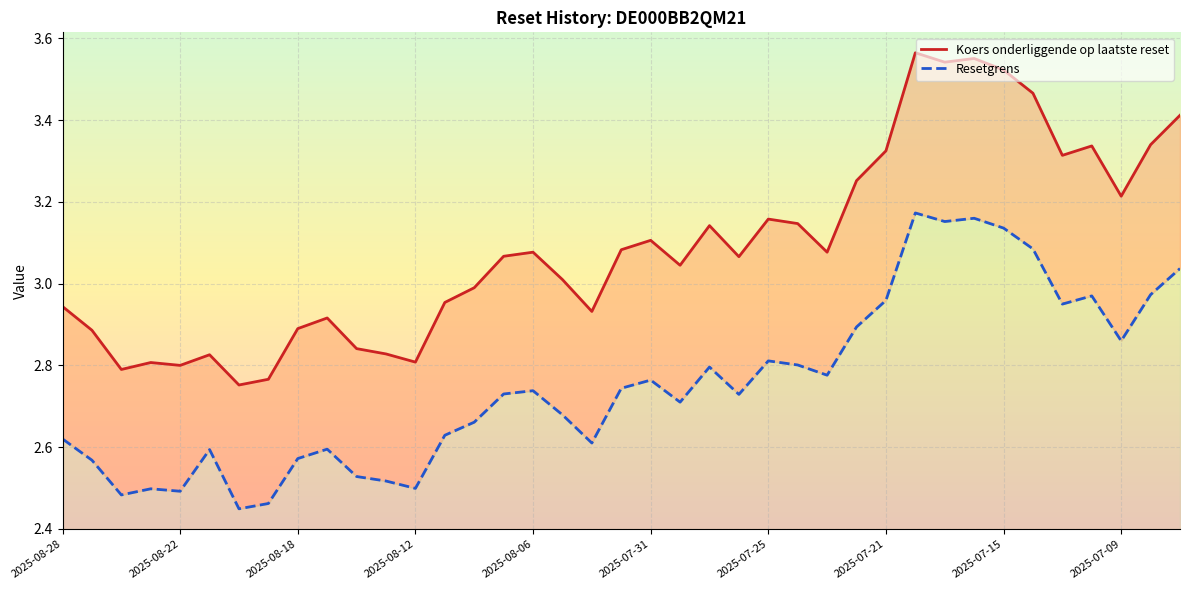

What is the total value across all series at 2025-07-31?

5.9